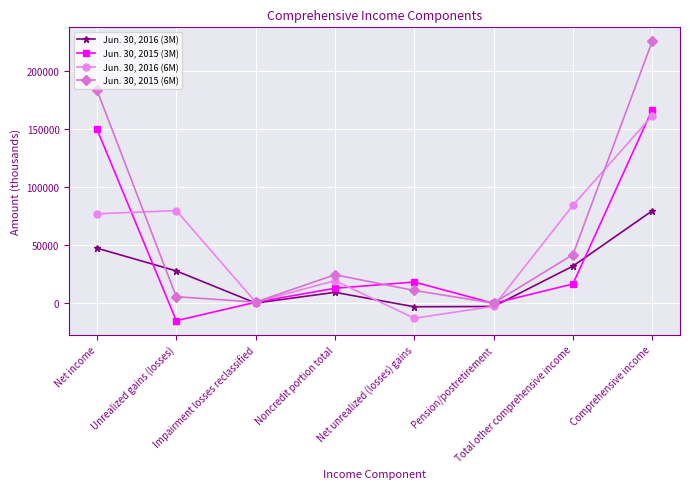

Where is the first local maximum for Jun. 30, 2015 (3M)?

Net unrealized (losses) gains